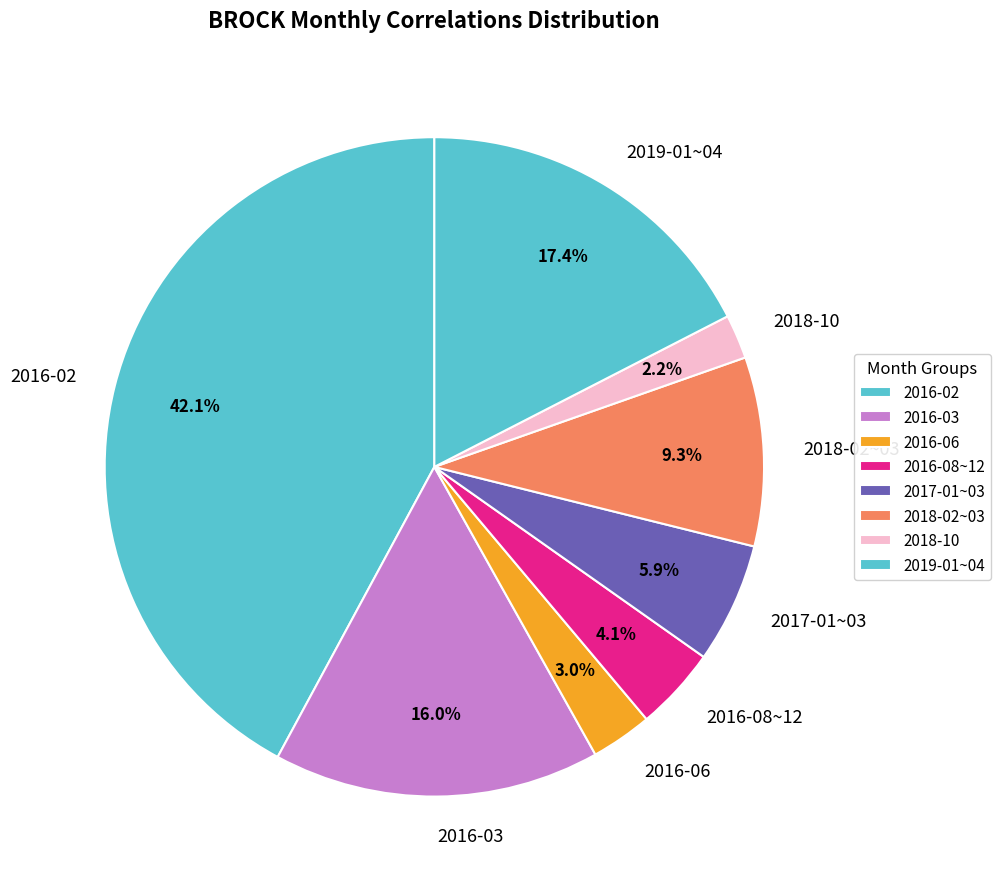

What percentage is NOT represented by 2018-10?

97.8%